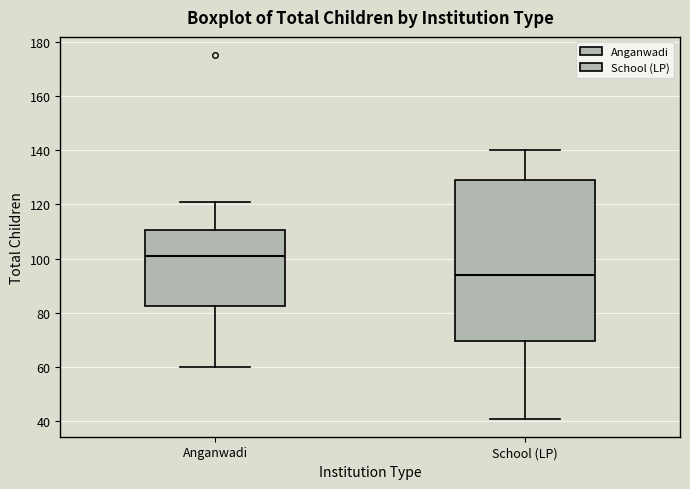

Reading left to right, transcribe this box plot: for each box, give where its median line is, the range the box spans, and where its two whiskers end, as read against the y-axis. The values are not printed on the chart, so give them approximately, as read against the axis.

Anganwadi: median 102, box 82 to 110, whiskers 60 to 122
School (LP): median 94, box 70 to 130, whiskers 42 to 140